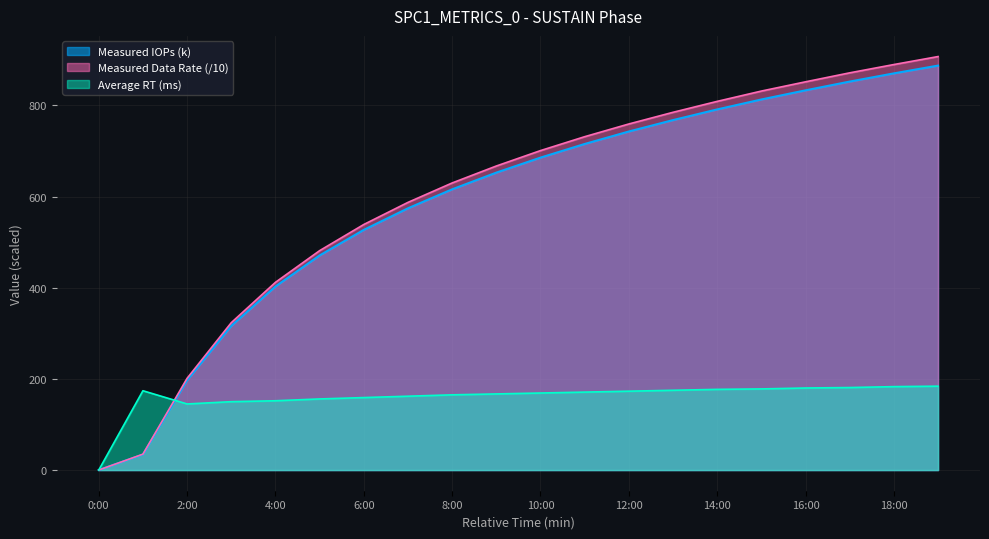

Which series has the largest range (max minus min)?

Measured Data Rate (/10)